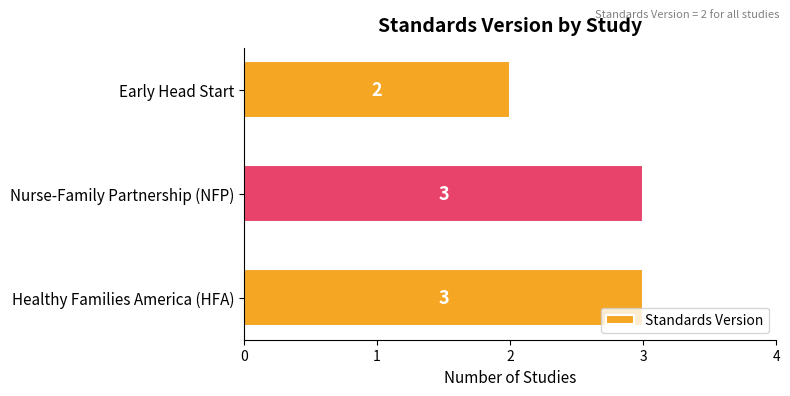

What is the greatest value displayed?

3